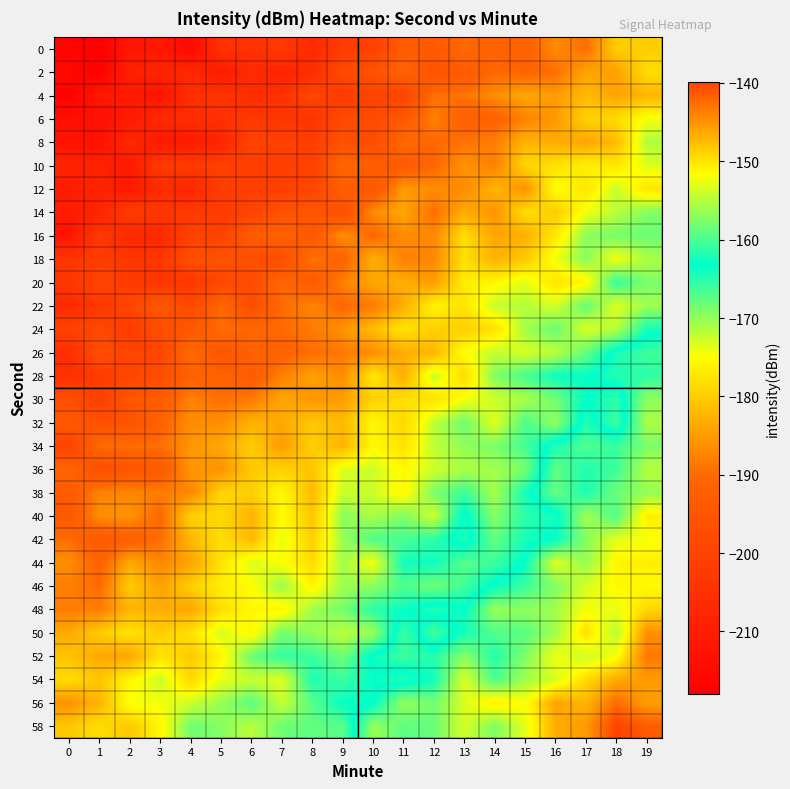

Reading left to right, what are all the values shown in this chart?

0: 0=-216.6	1=-217.9	2=-211.7	3=-211.3	4=-215.4	5=-204.6	6=-204.7	7=-202.5	8=-207.0	9=-201.8	10=-200.6	11=-193.0	12=-193.9	13=-190.1	14=-191.9	15=-192.0	16=-186.8	17=-189.7	18=-180.0	19=-180.0
2: 0=-215.4	1=-217.4	2=-209.3	3=-208.0	4=-207.2	5=-211.0	6=-206.3	7=-208.5	8=-205.4	9=-198.1	10=-195.5	11=-191.3	12=-195.7	13=-193.3	14=-190.3	15=-191.1	16=-189.7	17=-184.2	18=-184.7	19=-178.3
4: 0=-217.3	1=-211.3	2=-210.6	3=-212.5	4=-205.3	5=-203.6	6=-205.8	7=-204.8	8=-198.8	9=-202.2	10=-199.6	11=-199.6	12=-189.8	13=-189.0	14=-186.6	15=-183.8	16=-185.1	17=-182.0	18=-184.2	19=-182.5
6: 0=-213.6	1=-213.6	2=-210.7	3=-206.7	4=-206.0	5=-204.8	6=-202.7	7=-203.3	8=-204.0	9=-197.9	10=-198.2	11=-194.2	12=-187.8	13=-192.0	14=-191.7	15=-187.5	16=-185.4	17=-179.7	18=-178.7	19=-174.5
8: 0=-212.3	1=-212.9	2=-206.8	3=-211.3	4=-210.8	5=-208.1	6=-199.8	7=-200.4	8=-201.4	9=-196.0	10=-197.5	11=-190.0	12=-190.5	13=-189.2	14=-188.0	15=-182.7	16=-183.4	17=-184.1	18=-181.8	19=-171.4
10: 0=-208.6	1=-208.6	2=-211.0	3=-202.0	4=-201.9	5=-200.5	6=-201.2	7=-200.9	8=-200.7	9=-190.6	10=-193.1	11=-193.6	12=-190.6	13=-185.9	14=-187.9	15=-179.1	16=-178.1	17=-176.5	18=-177.3	19=-173.4
12: 0=-210.5	1=-207.8	2=-211.5	3=-206.2	4=-207.9	5=-201.4	6=-201.0	7=-200.9	8=-199.3	9=-192.4	10=-194.6	11=-185.1	12=-186.5	13=-186.8	14=-182.4	15=-186.1	16=-174.7	17=-177.5	18=-172.5	19=-177.5
14: 0=-210.1	1=-208.1	2=-201.6	3=-203.3	4=-202.2	5=-202.3	6=-199.7	7=-195.8	8=-194.6	9=-196.8	10=-186.7	11=-184.0	12=-189.6	13=-183.4	14=-185.9	15=-178.3	16=-180.2	17=-174.4	18=-171.7	19=-169.3
16: 0=-212.6	1=-202.5	2=-207.3	3=-207.3	4=-200.1	5=-199.9	6=-193.3	7=-191.6	8=-194.5	9=-186.1	10=-190.7	11=-186.5	12=-187.1	13=-178.3	14=-184.0	15=-183.2	16=-177.3	17=-169.7	18=-168.7	19=-168.2
18: 0=-203.4	1=-201.4	2=-203.1	3=-203.2	4=-196.6	5=-195.7	6=-196.6	7=-197.4	8=-188.8	9=-191.7	10=-182.9	11=-187.9	12=-187.1	13=-178.0	14=-182.8	15=-180.5	16=-174.3	17=-169.6	18=-174.3	19=-171.2
20: 0=-203.2	1=-199.3	2=-202.0	3=-203.5	4=-202.8	5=-198.7	6=-197.7	7=-190.2	8=-193.8	9=-187.9	10=-184.0	11=-183.2	12=-185.0	13=-176.9	14=-175.8	15=-173.6	16=-177.7	17=-175.7	18=-165.7	19=-169.0
22: 0=-206.6	1=-202.8	2=-199.0	3=-194.1	4=-198.8	5=-190.4	6=-197.4	7=-190.1	8=-187.3	9=-190.6	10=-188.2	11=-183.5	12=-176.0	13=-177.7	14=-172.3	15=-171.6	16=-173.0	17=-167.8	18=-173.5	19=-170.6
24: 0=-200.0	1=-198.3	2=-202.0	3=-197.0	4=-194.3	5=-189.6	6=-190.3	7=-190.2	8=-188.6	9=-186.1	10=-181.8	11=-177.6	12=-179.8	13=-179.8	14=-177.9	15=-170.9	16=-168.1	17=-173.3	18=-171.6	19=-164.4
26: 0=-205.5	1=-196.7	2=-199.9	3=-199.5	4=-189.8	5=-195.3	6=-192.1	7=-191.4	8=-189.8	9=-188.8	10=-186.4	11=-183.2	12=-182.4	13=-175.1	14=-172.2	15=-173.0	16=-171.8	17=-167.9	18=-162.2	19=-160.5
28: 0=-205.2	1=-201.8	2=-199.3	3=-197.2	4=-191.9	5=-191.5	6=-193.2	7=-187.9	8=-184.4	9=-186.6	10=-177.3	11=-183.1	12=-172.4	13=-178.7	14=-169.2	15=-166.6	16=-163.9	17=-163.6	18=-161.9	19=-161.2
30: 0=-196.5	1=-201.0	2=-195.0	3=-193.2	4=-187.7	5=-189.7	6=-188.5	7=-183.9	8=-185.6	9=-184.9	10=-179.5	11=-178.1	12=-178.0	13=-174.6	14=-172.6	15=-171.0	16=-168.5	17=-163.5	18=-165.3	19=-156.8
32: 0=-193.8	1=-196.2	2=-195.7	3=-191.6	4=-186.5	5=-186.5	6=-182.9	7=-183.7	8=-180.7	9=-182.1	10=-175.6	11=-179.0	12=-172.0	13=-168.4	14=-173.7	15=-166.8	16=-170.0	17=-161.7	18=-166.1	19=-155.6
34: 0=-200.3	1=-190.1	2=-189.6	3=-189.7	4=-185.8	5=-183.7	6=-180.2	7=-185.1	8=-179.7	9=-182.7	10=-175.5	11=-177.9	12=-172.0	13=-169.9	14=-169.0	15=-166.4	16=-162.0	17=-159.7	18=-160.7	19=-157.7
36: 0=-191.0	1=-197.1	2=-195.1	3=-193.4	4=-185.7	5=-186.1	6=-180.6	7=-179.6	8=-181.0	9=-173.3	10=-172.7	11=-175.6	12=-172.7	13=-171.2	14=-170.7	15=-168.8	16=-159.0	17=-161.9	18=-160.5	19=-155.0
38: 0=-193.4	1=-187.6	2=-187.2	3=-188.2	4=-187.2	5=-179.1	6=-179.8	7=-175.5	8=-181.8	9=-172.5	10=-172.6	11=-175.8	12=-169.1	13=-166.1	14=-170.9	15=-164.4	16=-158.7	17=-162.0	18=-158.4	19=-156.6
40: 0=-194.6	1=-186.5	2=-185.8	3=-190.5	4=-179.7	5=-178.9	6=-182.8	7=-175.3	8=-180.6	9=-169.7	10=-171.0	11=-169.1	12=-172.7	13=-162.7	14=-169.4	15=-165.2	16=-164.2	17=-155.9	18=-159.7	19=-150.5
42: 0=-189.8	1=-194.0	2=-192.3	3=-189.8	4=-182.3	5=-178.3	6=-181.9	7=-173.8	8=-179.7	9=-170.3	10=-167.0	11=-166.6	12=-165.3	13=-161.9	14=-167.9	15=-164.3	16=-163.1	17=-157.3	18=-152.9	19=-152.0
44: 0=-186.5	1=-191.4	2=-183.6	3=-187.0	4=-184.3	5=-177.9	6=-173.2	7=-174.9	8=-178.4	9=-170.8	10=-174.6	11=-164.1	12=-163.9	13=-167.2	14=-166.1	15=-163.1	16=-153.2	17=-156.4	18=-151.1	19=-150.6
46: 0=-187.9	1=-190.2	2=-180.2	3=-184.6	4=-179.9	5=-176.6	6=-175.2	7=-170.2	8=-176.2	9=-170.6	10=-169.6	11=-166.9	12=-168.5	13=-166.3	14=-162.9	15=-160.6	16=-157.4	17=-153.5	18=-151.3	19=-151.5
48: 0=-188.2	1=-188.1	2=-182.4	3=-183.1	4=-184.0	5=-178.1	6=-175.6	7=-176.1	8=-170.6	9=-168.7	10=-165.3	11=-163.8	12=-161.8	13=-163.2	14=-156.4	15=-156.8	16=-156.0	17=-152.1	18=-152.7	19=-149.2
50: 0=-183.6	1=-180.1	2=-177.8	3=-179.9	4=-177.8	5=-173.0	6=-175.8	7=-168.6	8=-170.0	9=-171.8	10=-170.3	11=-160.6	12=-166.4	13=-162.2	14=-159.6	15=-159.2	16=-155.8	17=-149.6	18=-154.8	19=-144.7
52: 0=-181.1	1=-183.9	2=-184.1	3=-177.6	4=-180.4	5=-176.0	6=-168.1	7=-165.7	8=-165.9	9=-168.5	10=-162.8	11=-160.6	12=-161.8	13=-157.2	14=-161.5	15=-157.6	16=-152.4	17=-154.0	18=-152.0	19=-143.3
54: 0=-178.4	1=-180.8	2=-175.9	3=-172.4	4=-178.9	5=-173.8	6=-172.4	7=-173.5	8=-164.8	9=-166.0	10=-163.6	11=-164.8	12=-162.5	13=-153.2	14=-159.9	15=-156.0	16=-153.4	17=-149.4	18=-146.4	19=-145.4
56: 0=-186.1	1=-182.5	2=-174.5	3=-174.6	4=-172.5	5=-170.3	6=-167.4	7=-172.4	8=-167.3	9=-163.6	10=-163.6	11=-156.5	12=-158.2	13=-153.3	14=-150.5	15=-151.9	16=-145.9	17=-147.1	18=-142.5	19=-145.6
58: 0=-180.7	1=-178.3	2=-180.6	3=-175.7	4=-168.5	5=-169.3	6=-171.9	7=-168.3	8=-167.7	9=-167.4	10=-156.4	11=-159.2	12=-158.6	13=-153.7	14=-157.6	15=-152.9	16=-146.6	17=-145.3	18=-139.8	19=-141.4